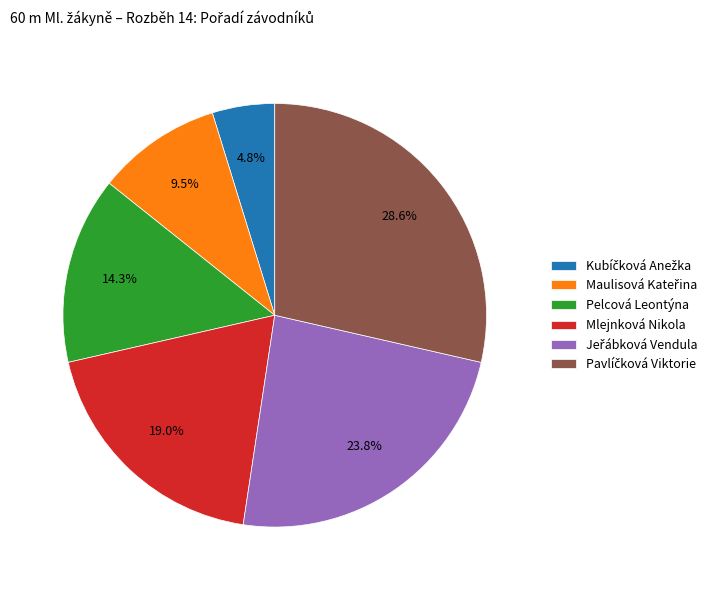

Count the number of slices in the pie.

6